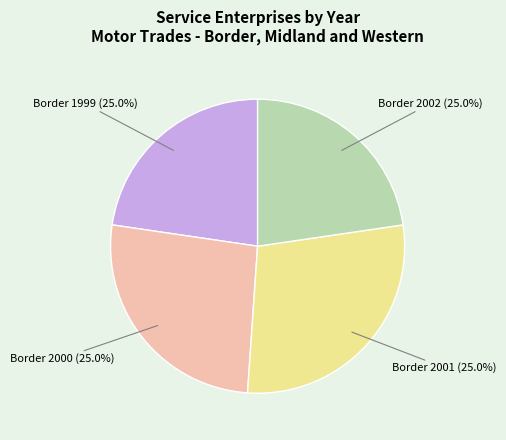

Is it true that Border, Midland and Western 1999 is 23% of the pie?

True